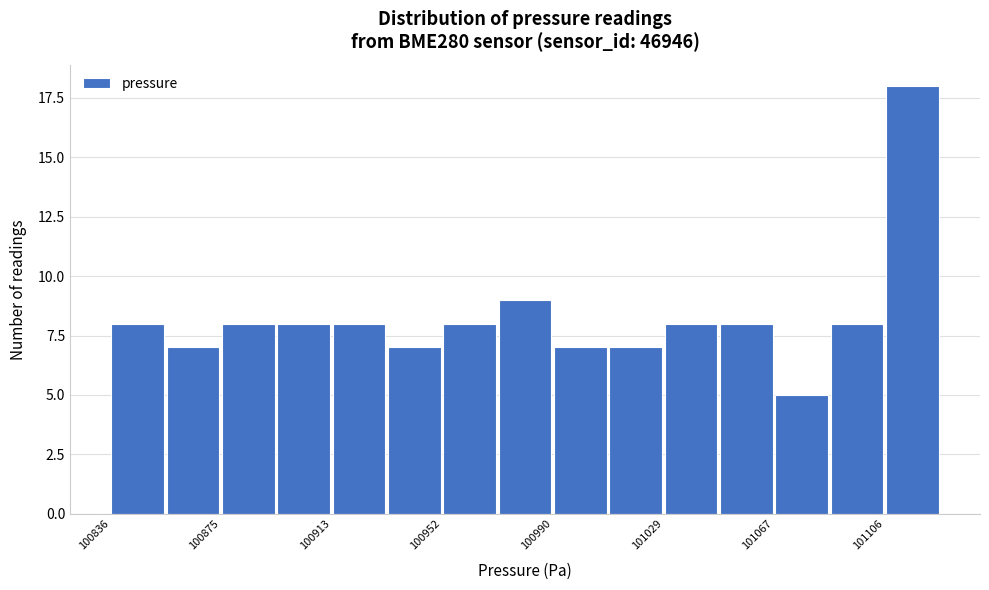

Around what value on the x-axis is the tallest bar? Give the approximate position of its centre, as read against the axis.

101115